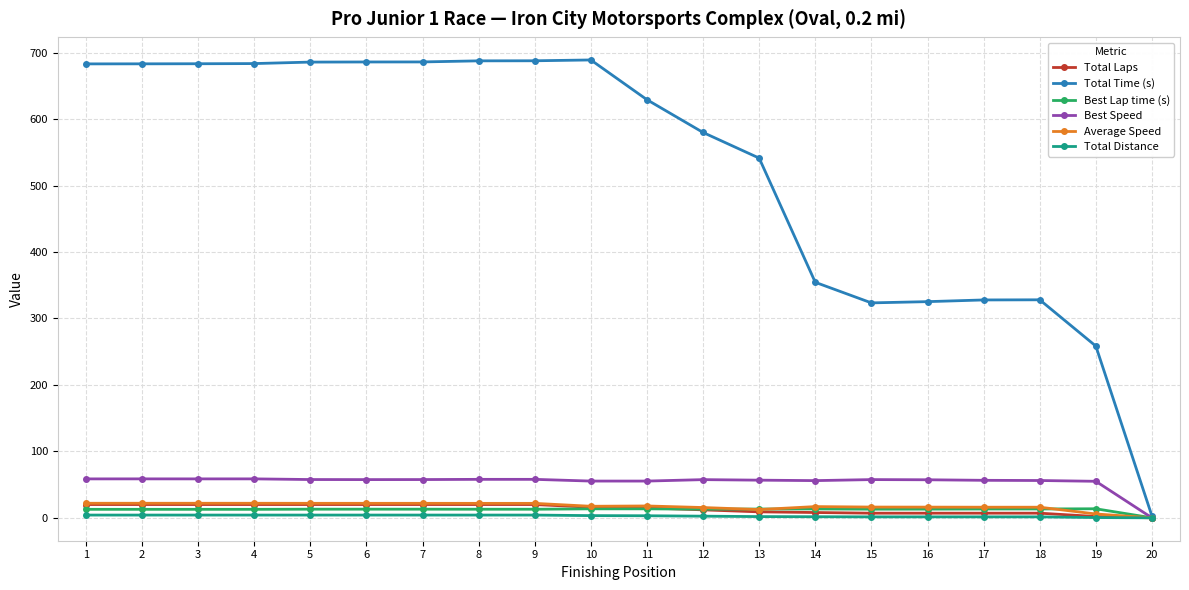

How many values in the Total Time (s) series exceed 683?

10